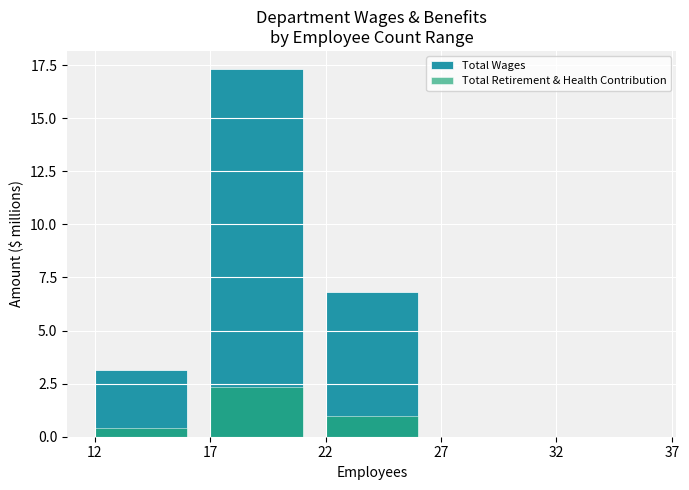

Reading left to right, what are all the values shown in this chart?

Total Wages: 12=3.1	17=17.3	22=6.8	27=0.0	32=0.0
Total Retirement & Health Contribution: 12=0.4	17=2.3	22=1.0	27=0.0	32=0.0